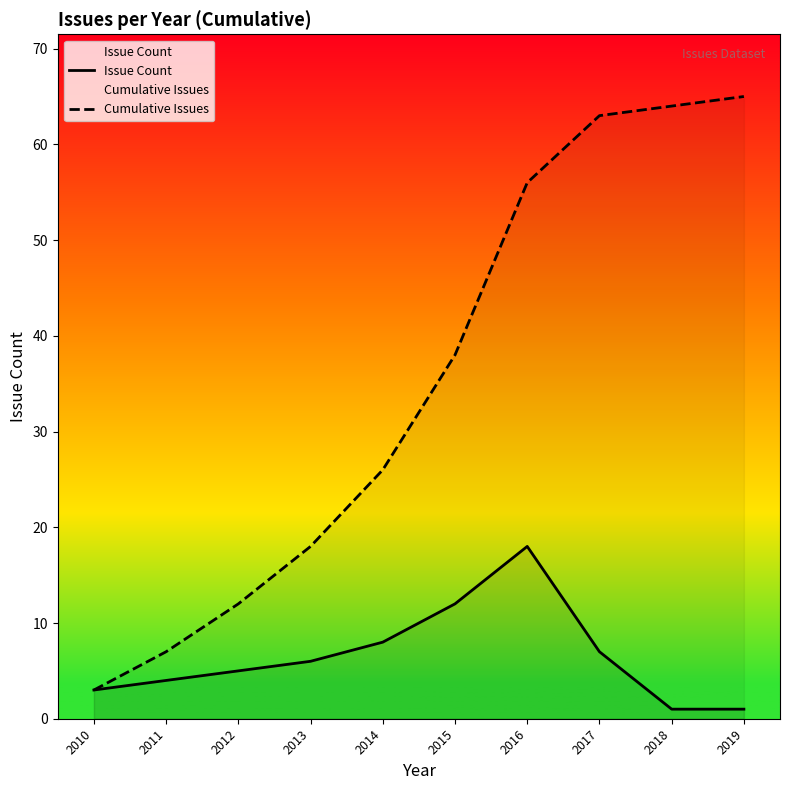

Reading right to left, transcribe all the data shown in this chart.

Issue Count: 1	1	7	18	12	8	6	5	4	3
Cumulative Issues: 65	64	63	56	38	26	18	12	7	3